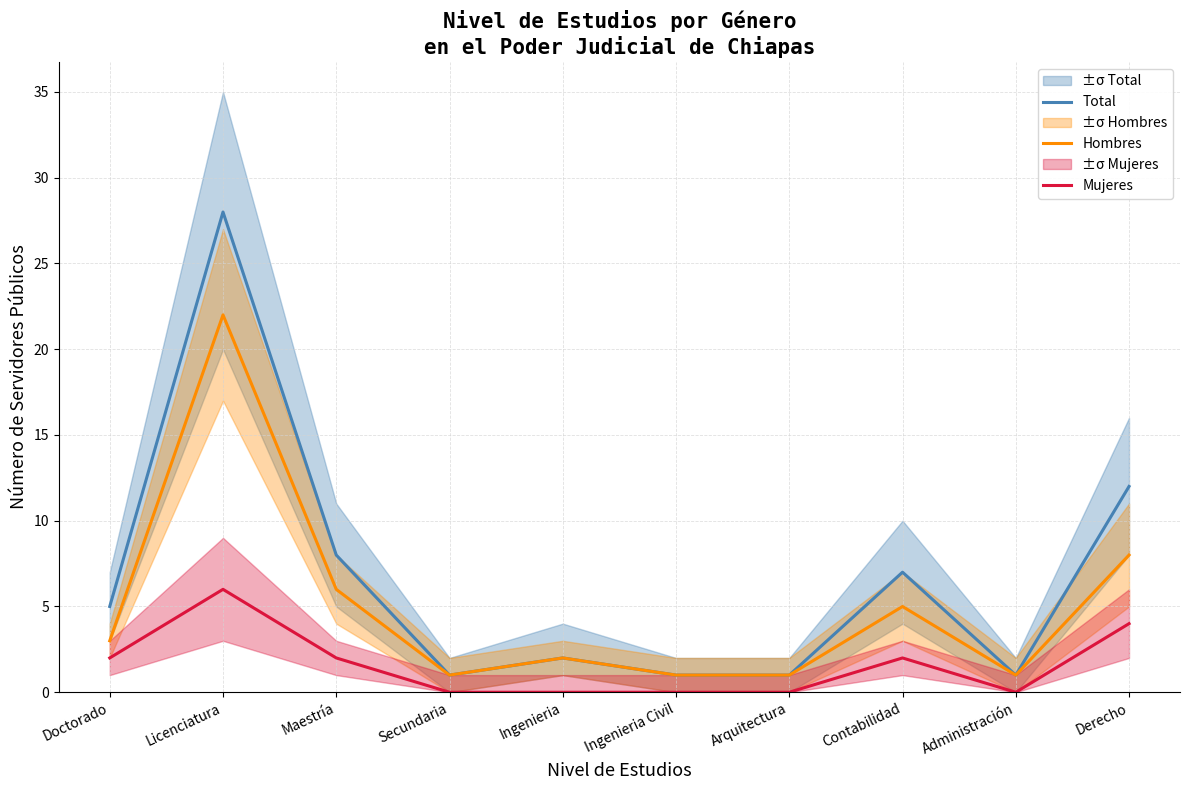

Which series changed the most between Doctorado and Administración?

Total